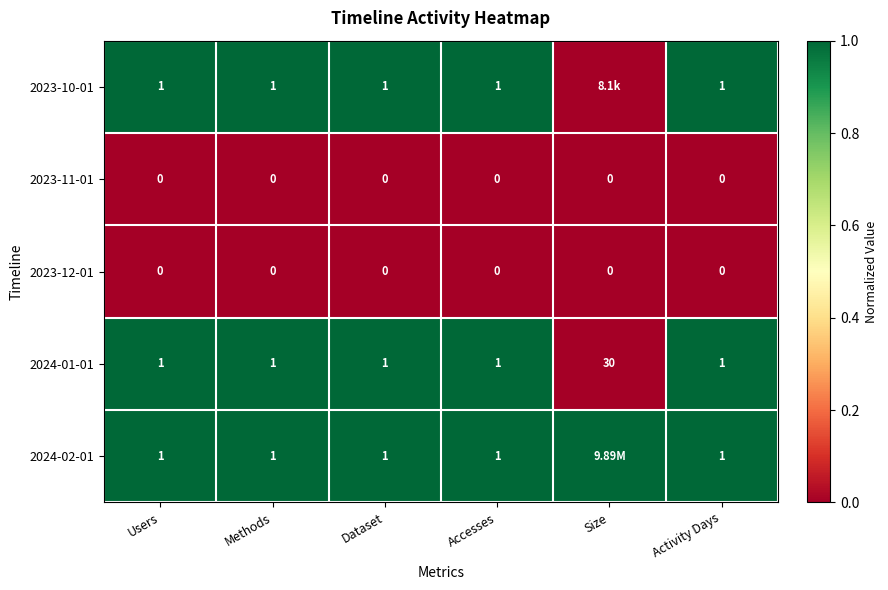

At how many categories does at least one series exceed 0?

6